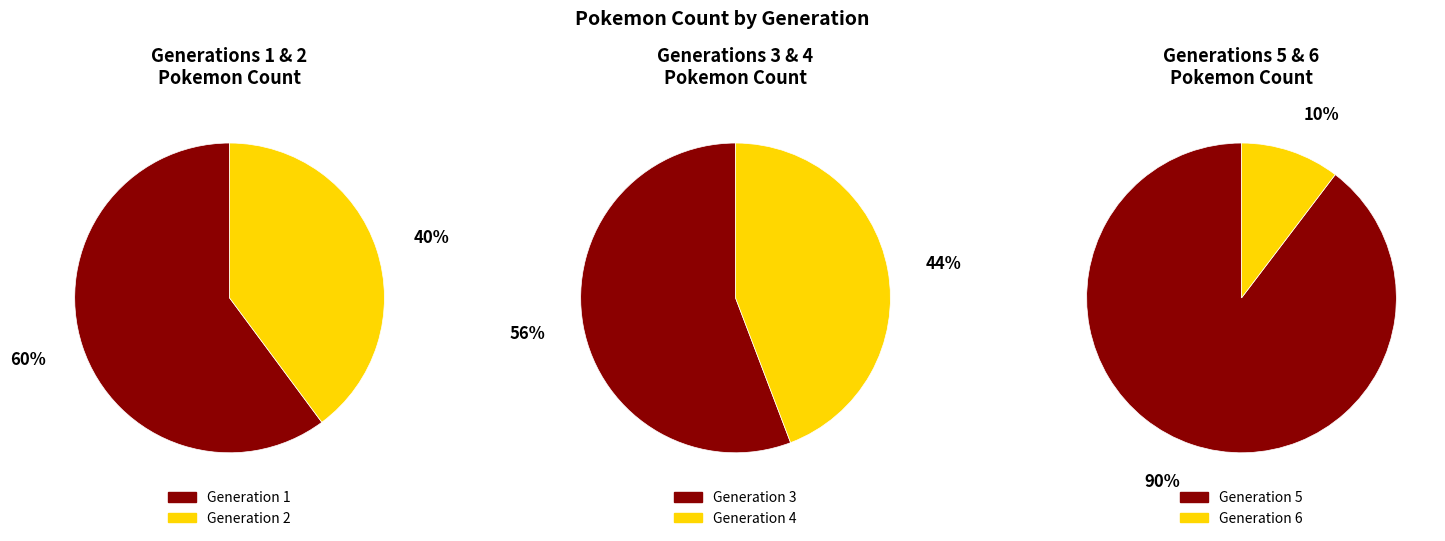

How many segments does this pie chart have?

6